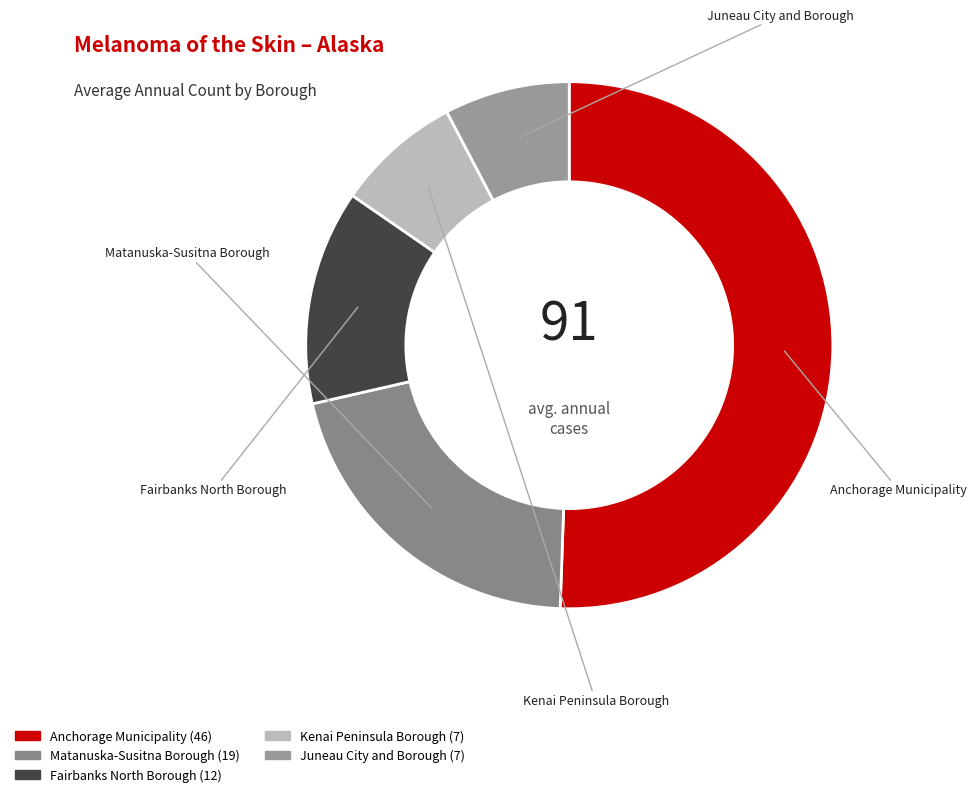

Is the sum of Juneau City and Borough and Kenai Peninsula Borough greater than half?

No